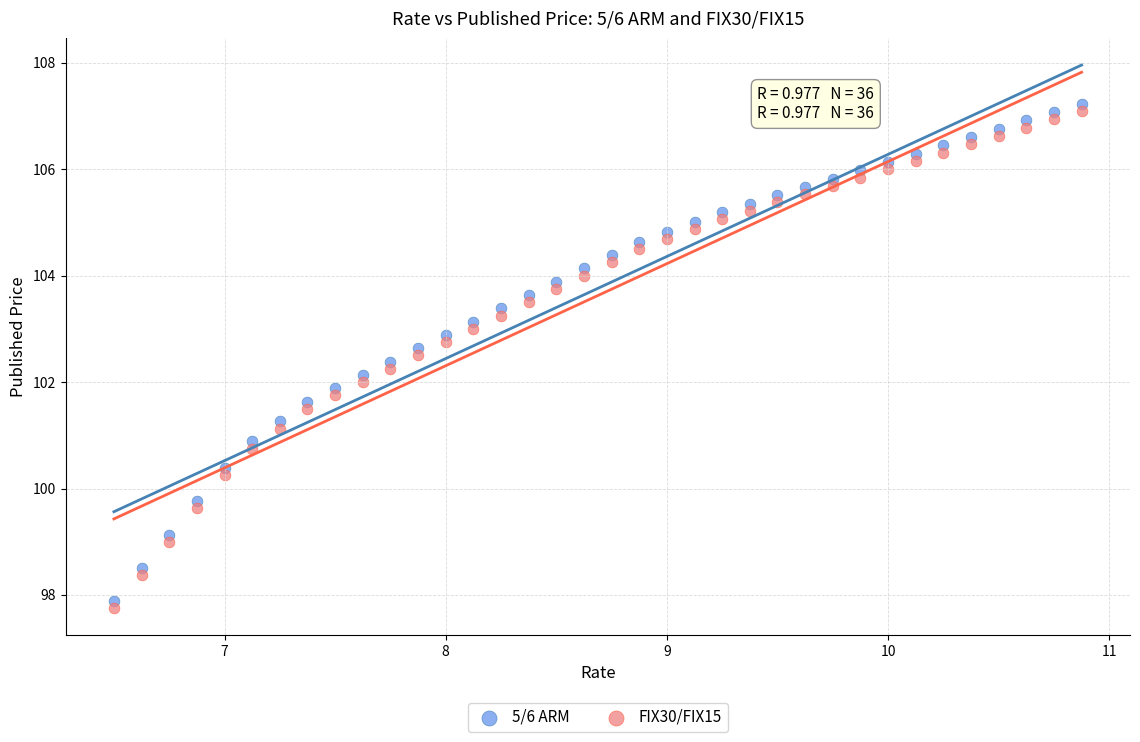

What is the X range (max minus min) for the scatter plot?

4.4